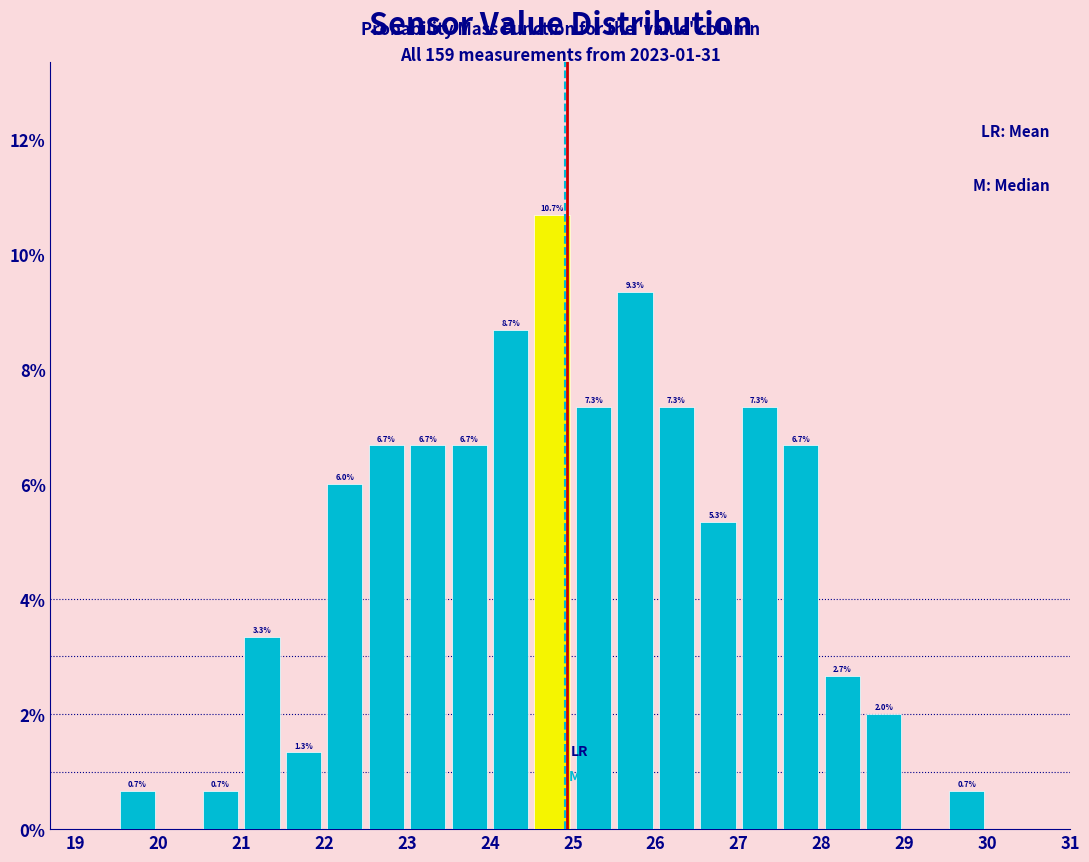

Which range on the x-axis has the tallest bar?

24.5 to 25.0